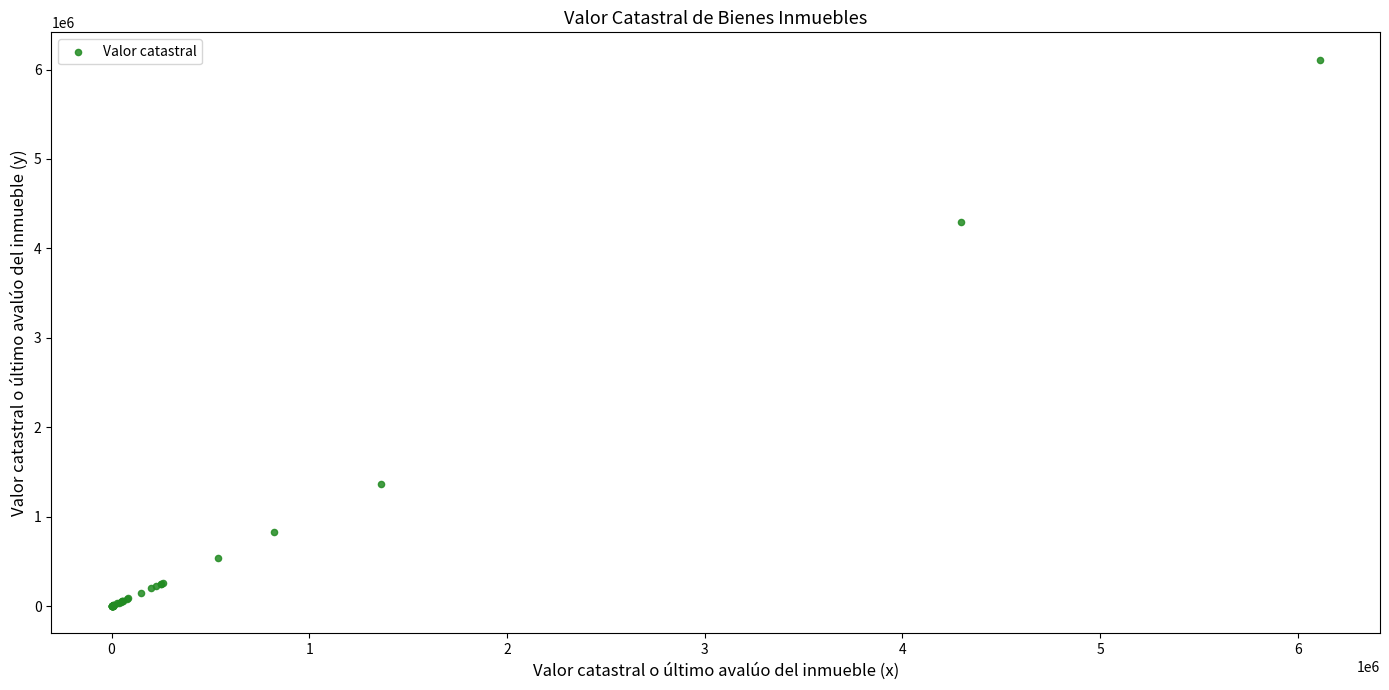

What Y value in the scatter plot is closest to 3055722?

4295400.0